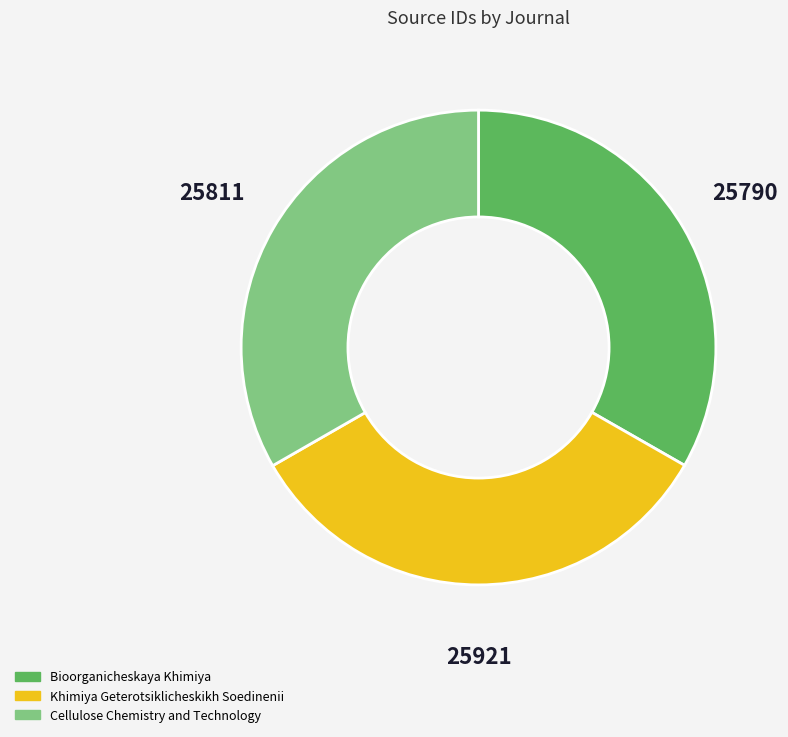

Is there any slice that represents more than half of the pie?

No